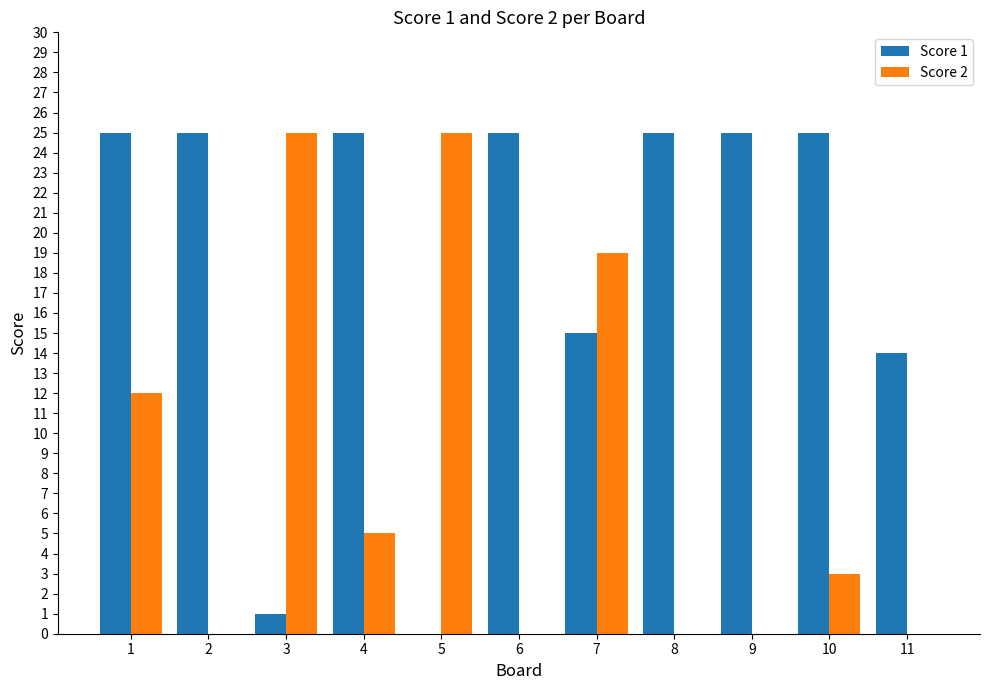

What is the total value across all series at 3?

26